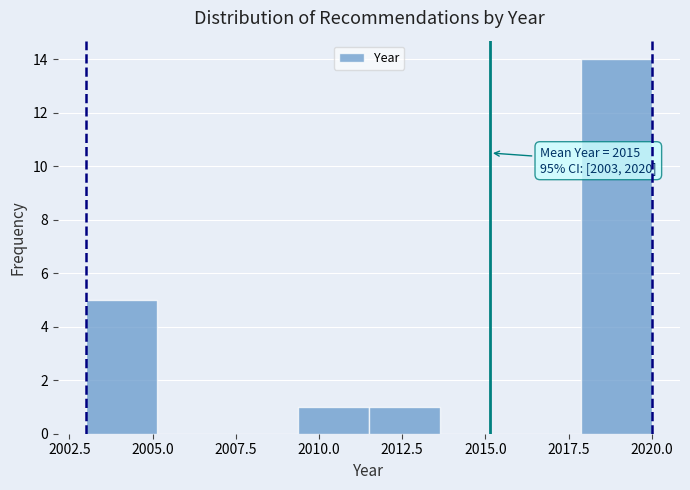

Over which range of the x-axis is the bar tallest?

2018.0 to 2020.0